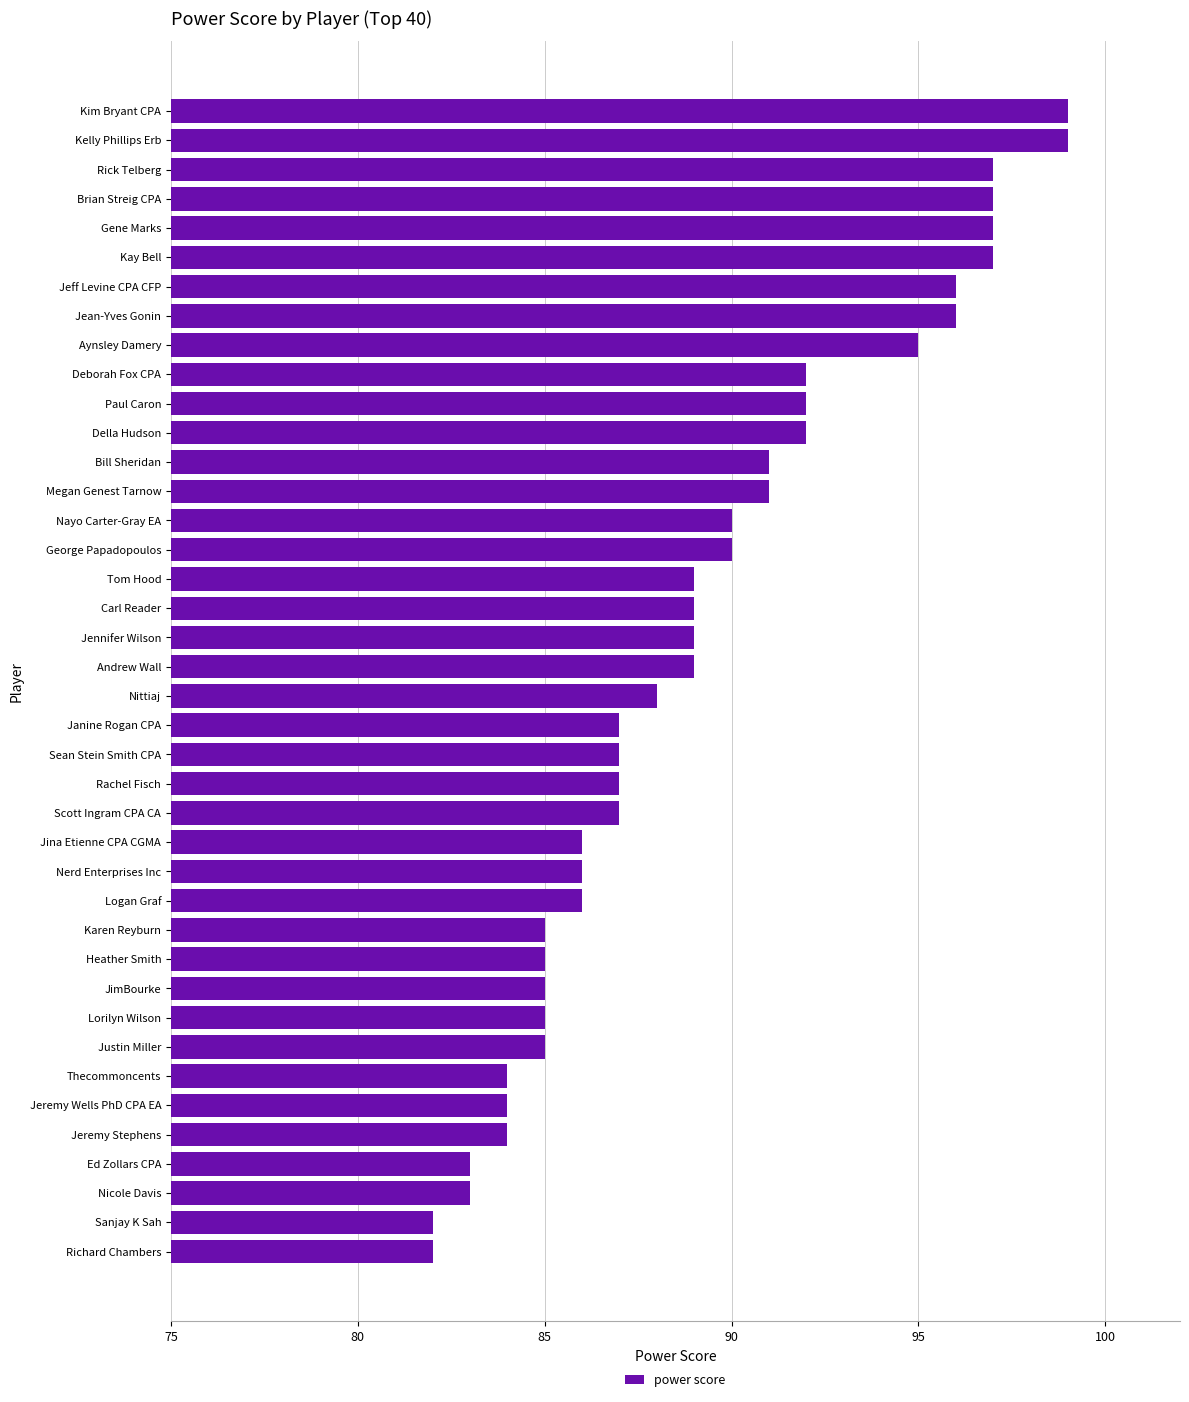

What is the maximum value shown in the chart?

99